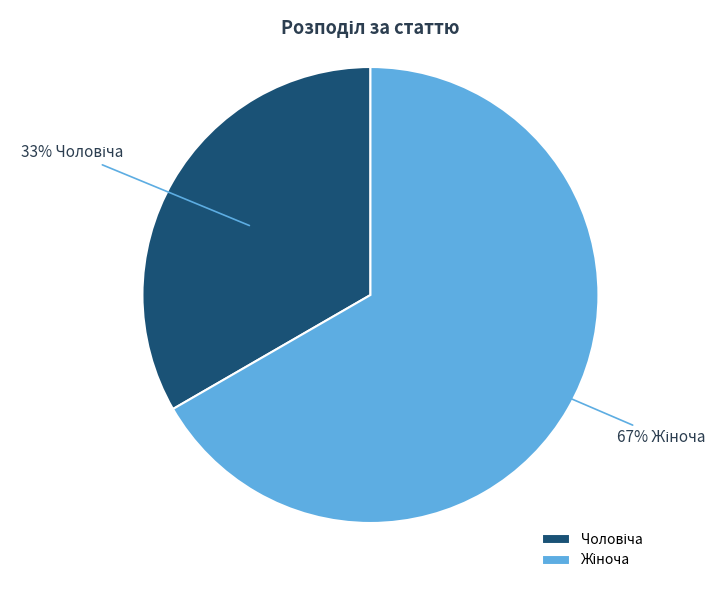

To the nearest percent, what is the average slice percentage?

50%